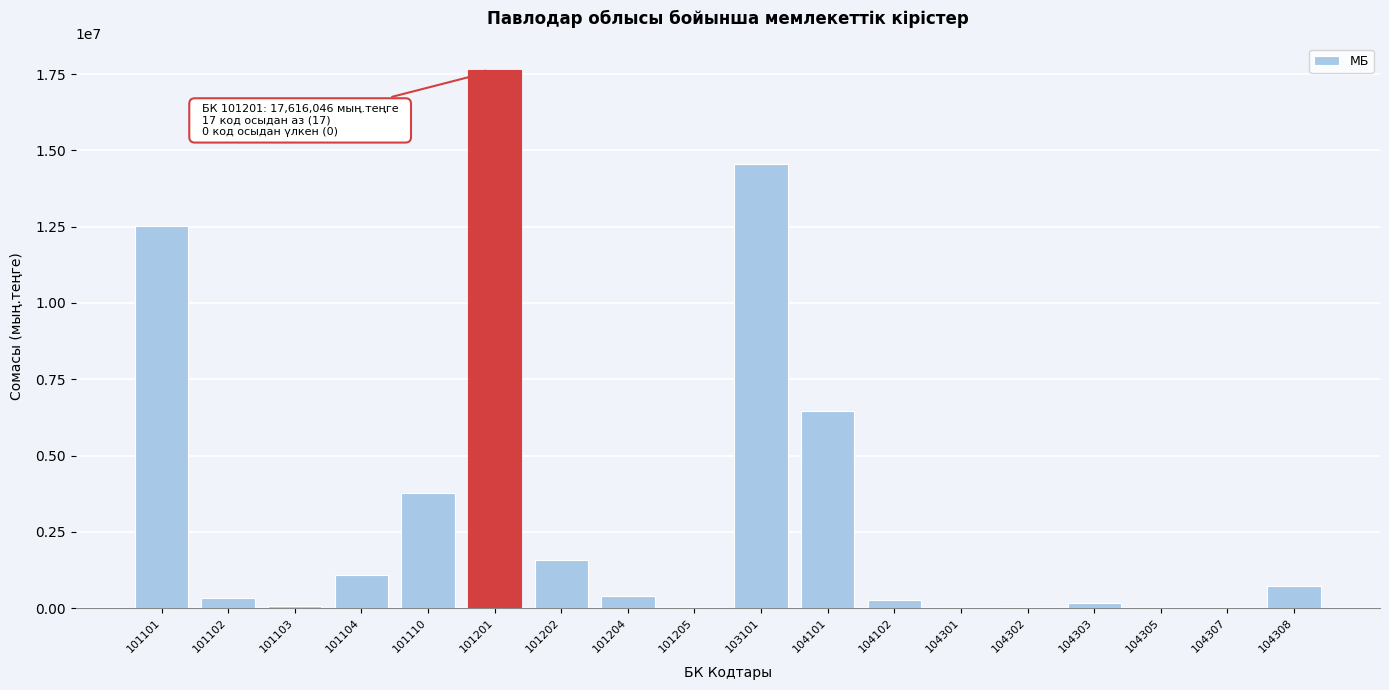

The value at 101204 is 415889. True or false?

True